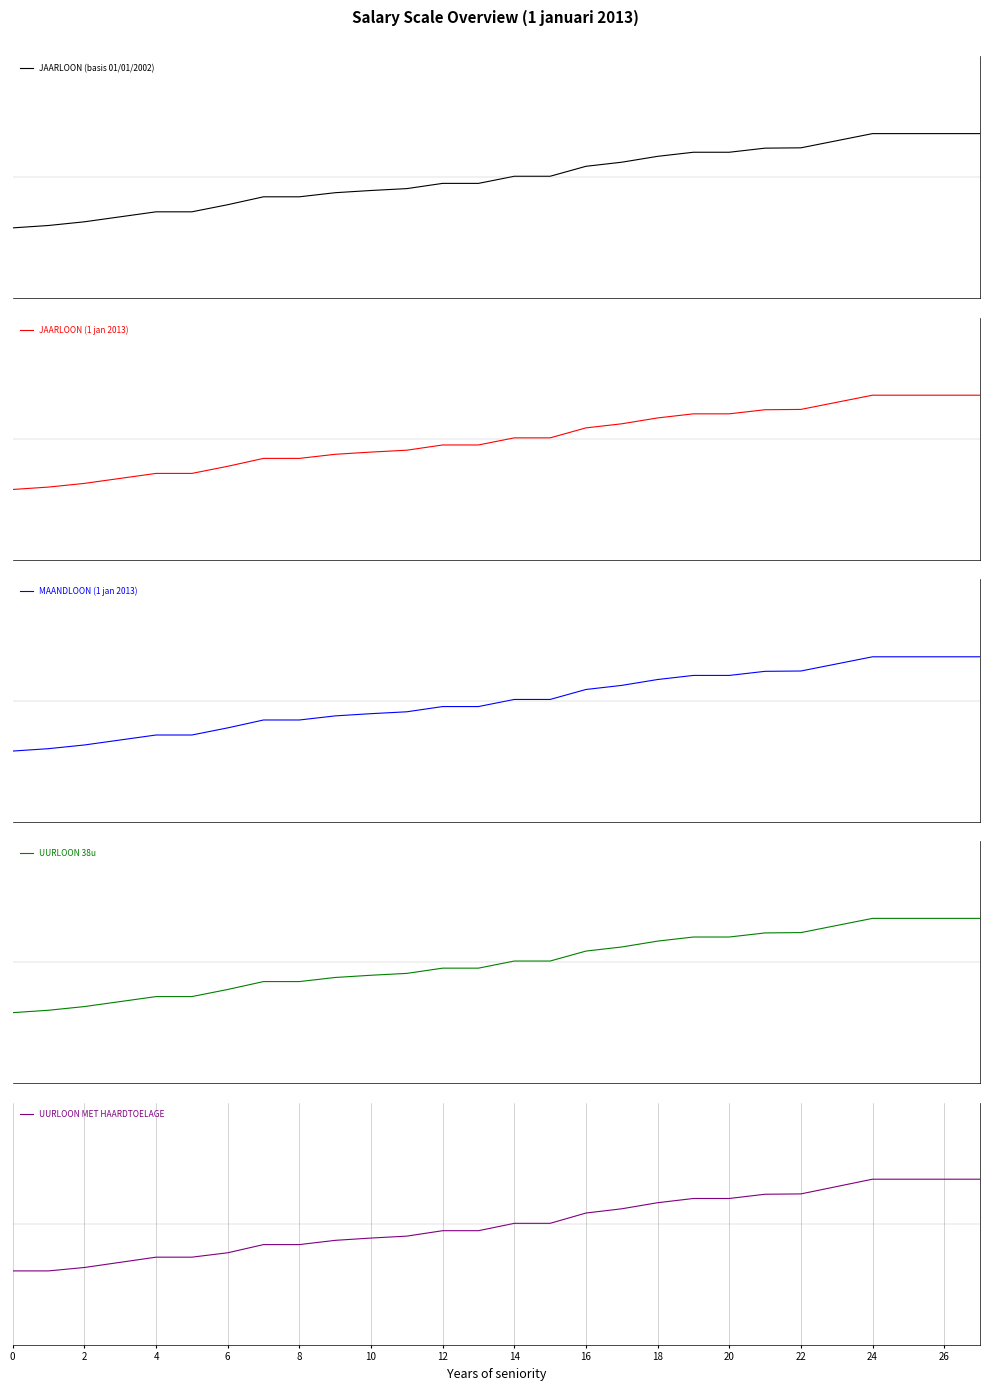

Which series changed the most between 22 and 26?

UURLOON MET HAARDTOELAGE